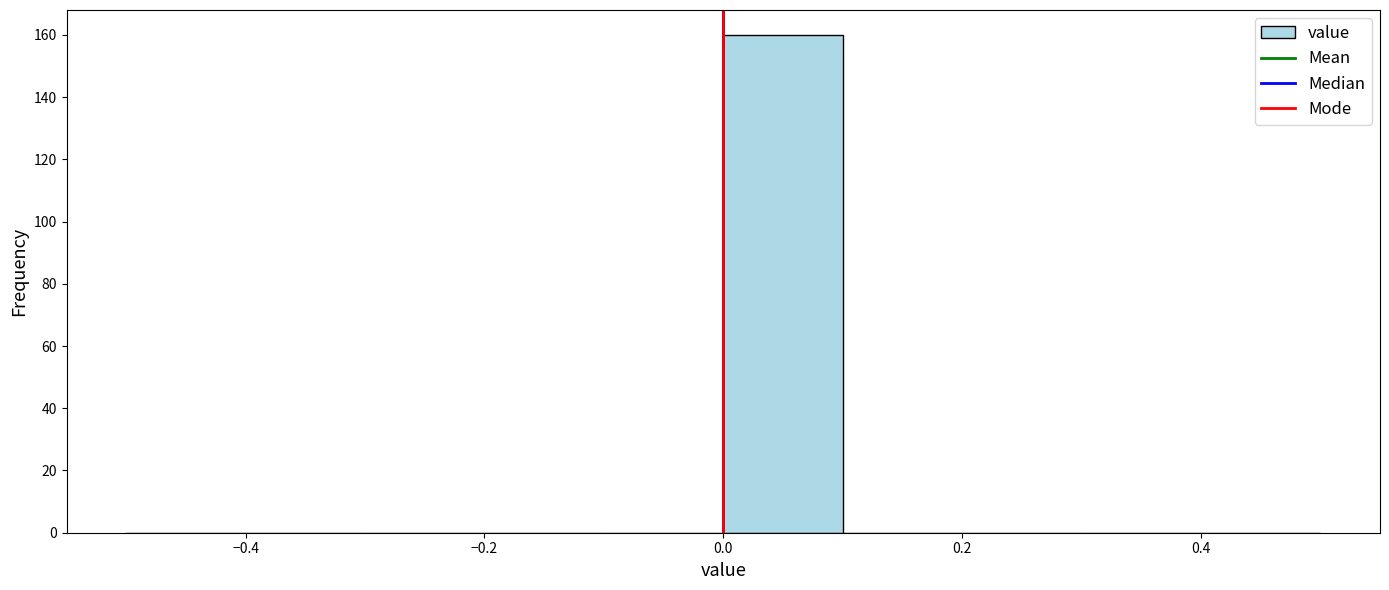

Reading left to right, list every bar in this chart as the range it spans on the x-axis followed by its height. The values are not printed on the chart, so give them approximately, as read against the axis.

-0.5 to -0.4: 0
-0.4 to -0.3: 0
-0.3 to -0.2: 0
-0.2 to -0.1: 0
-0.1 to 0.0: 0
0.0 to 0.1: 160
0.1 to 0.2: 0
0.2 to 0.3: 0
0.3 to 0.4: 0
0.4 to 0.5: 0